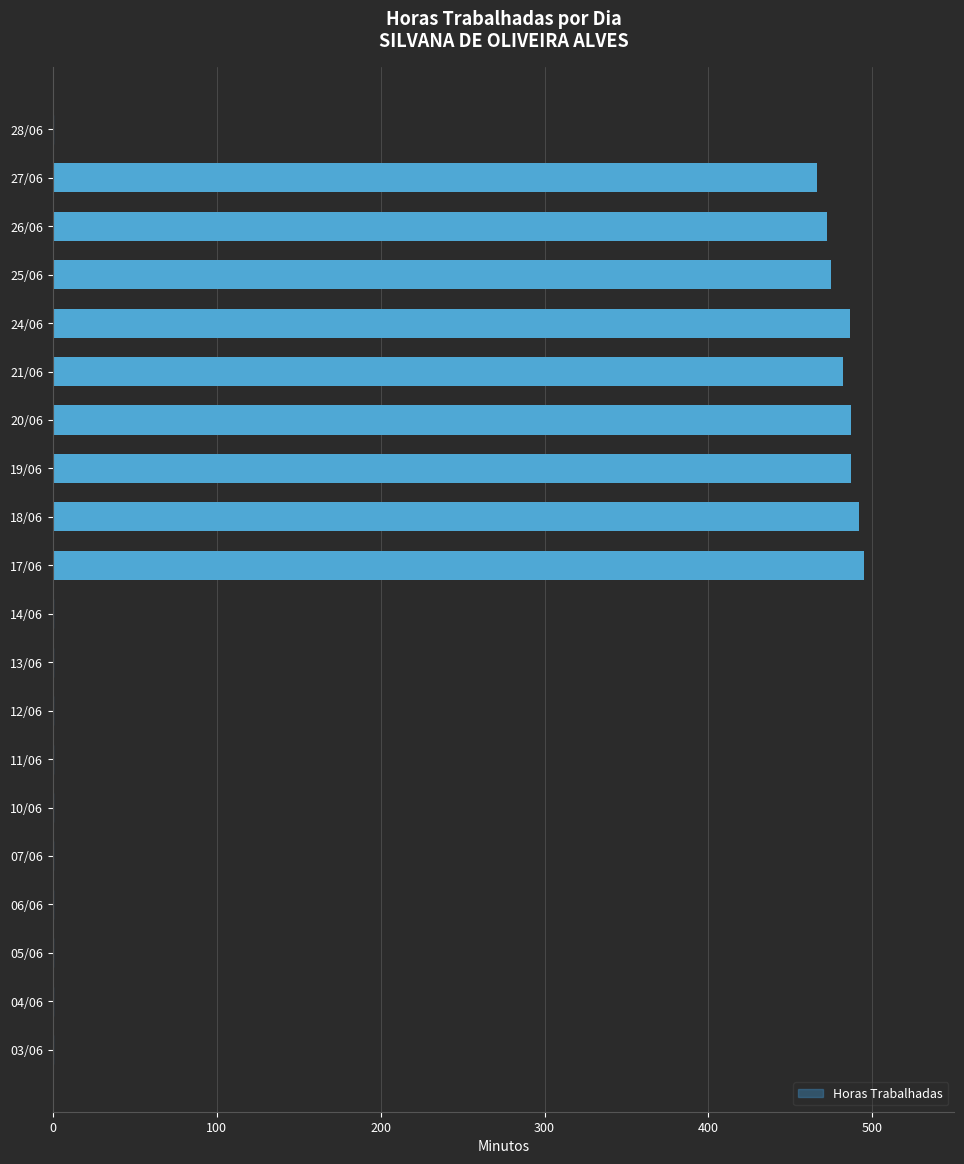

The value at 19/06 is 487. True or false?

True